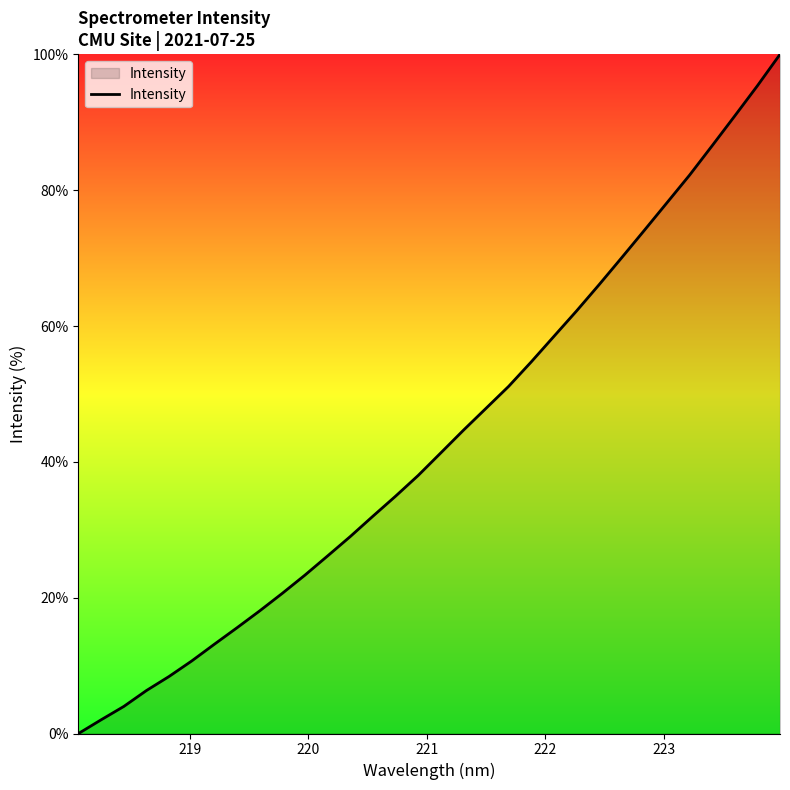

What is the difference between the maximum and minimum values?

100.0